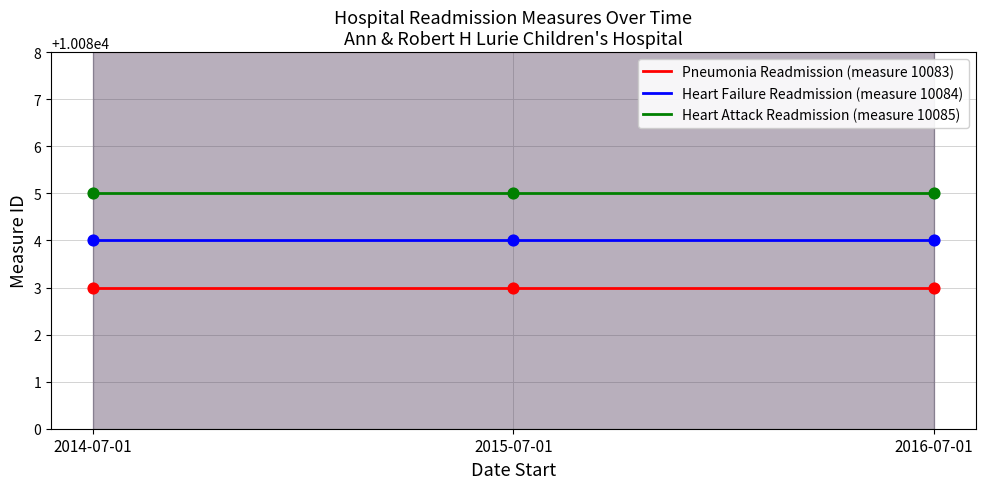

At which category is the sum across all series the highest?

2014-07-01